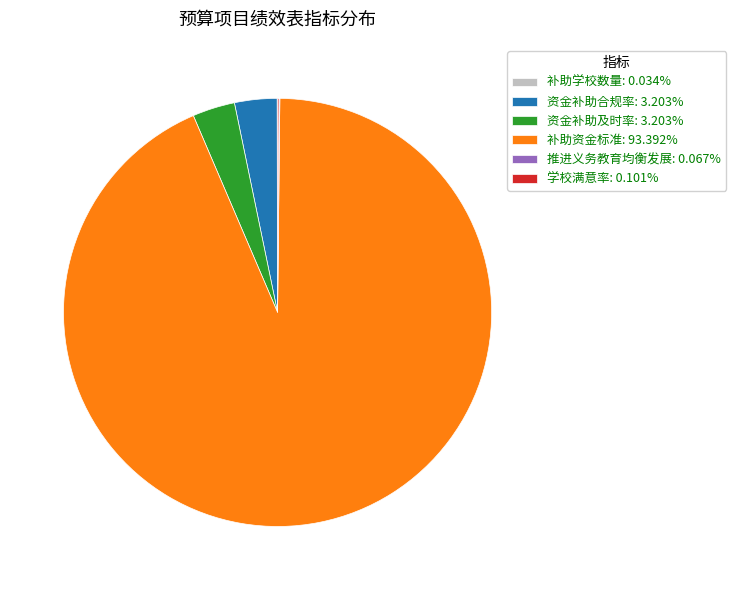

Does any single category account for the majority?

Yes